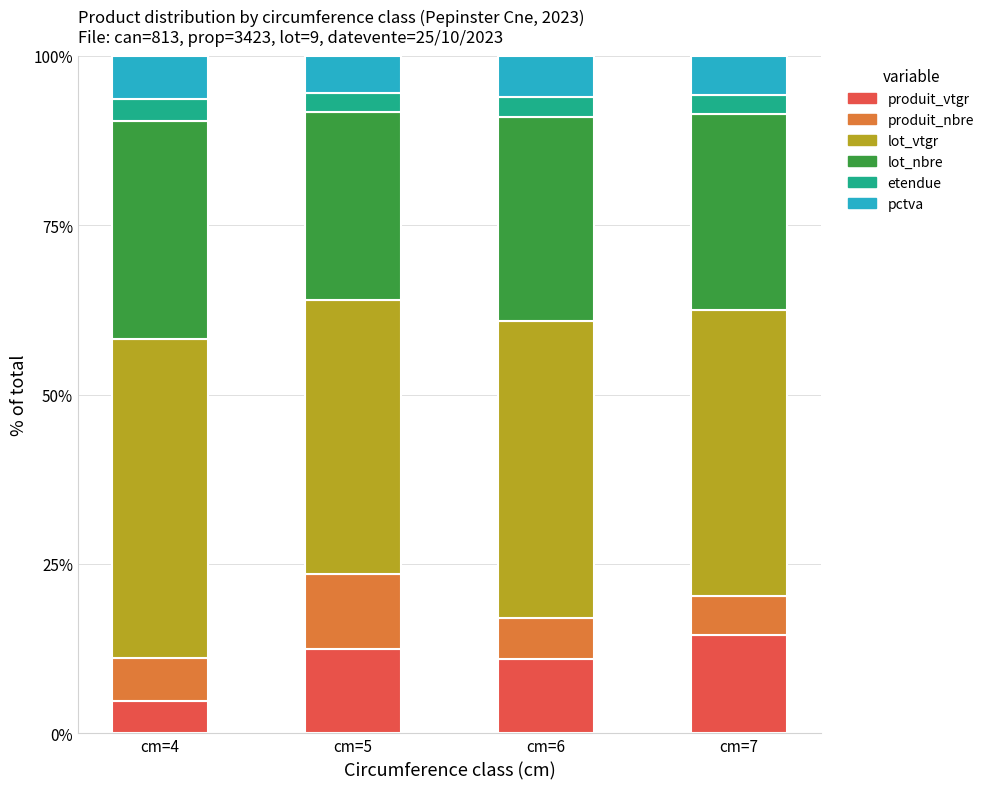

Which category has the lowest value in the produit_vtgr series?

cm=4